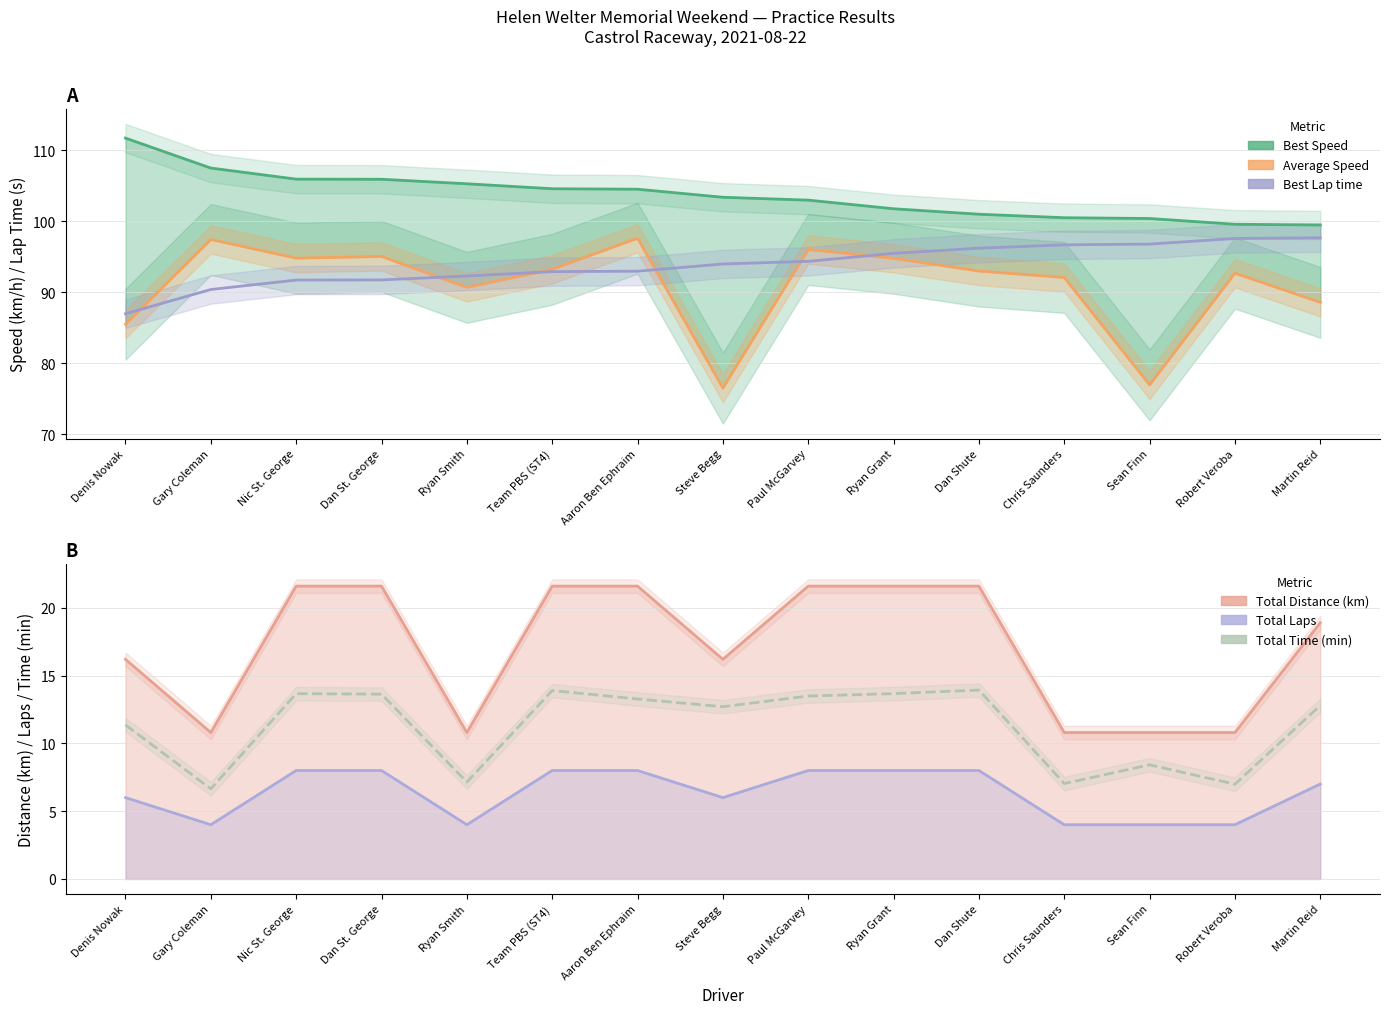

What are all the series names shown in the legend?

Best Speed, Average Speed, Best Lap time, Total Distance (km), Total Laps, Total Time (min)